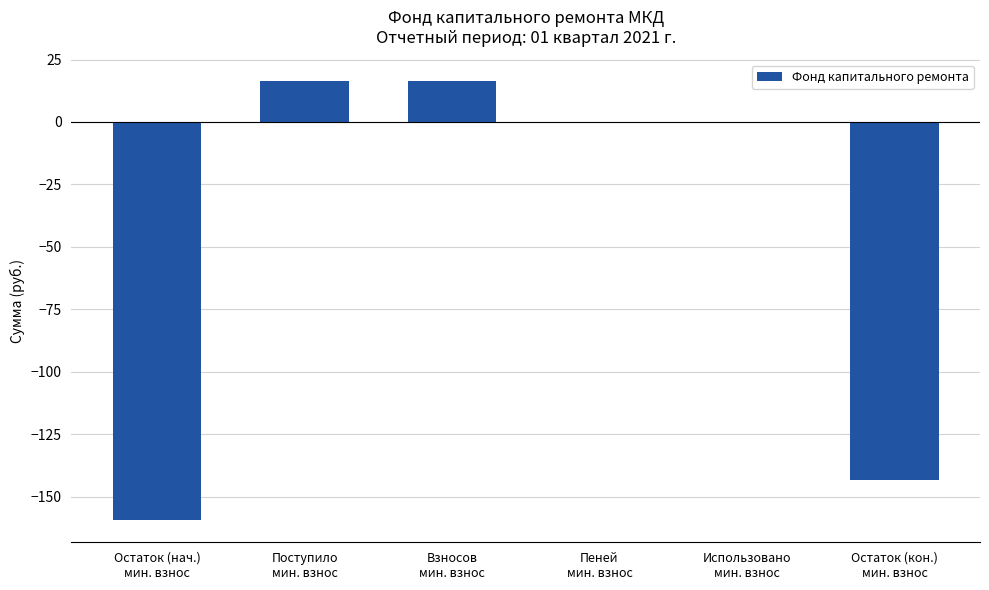

What is the maximum value shown in the chart?

16.3